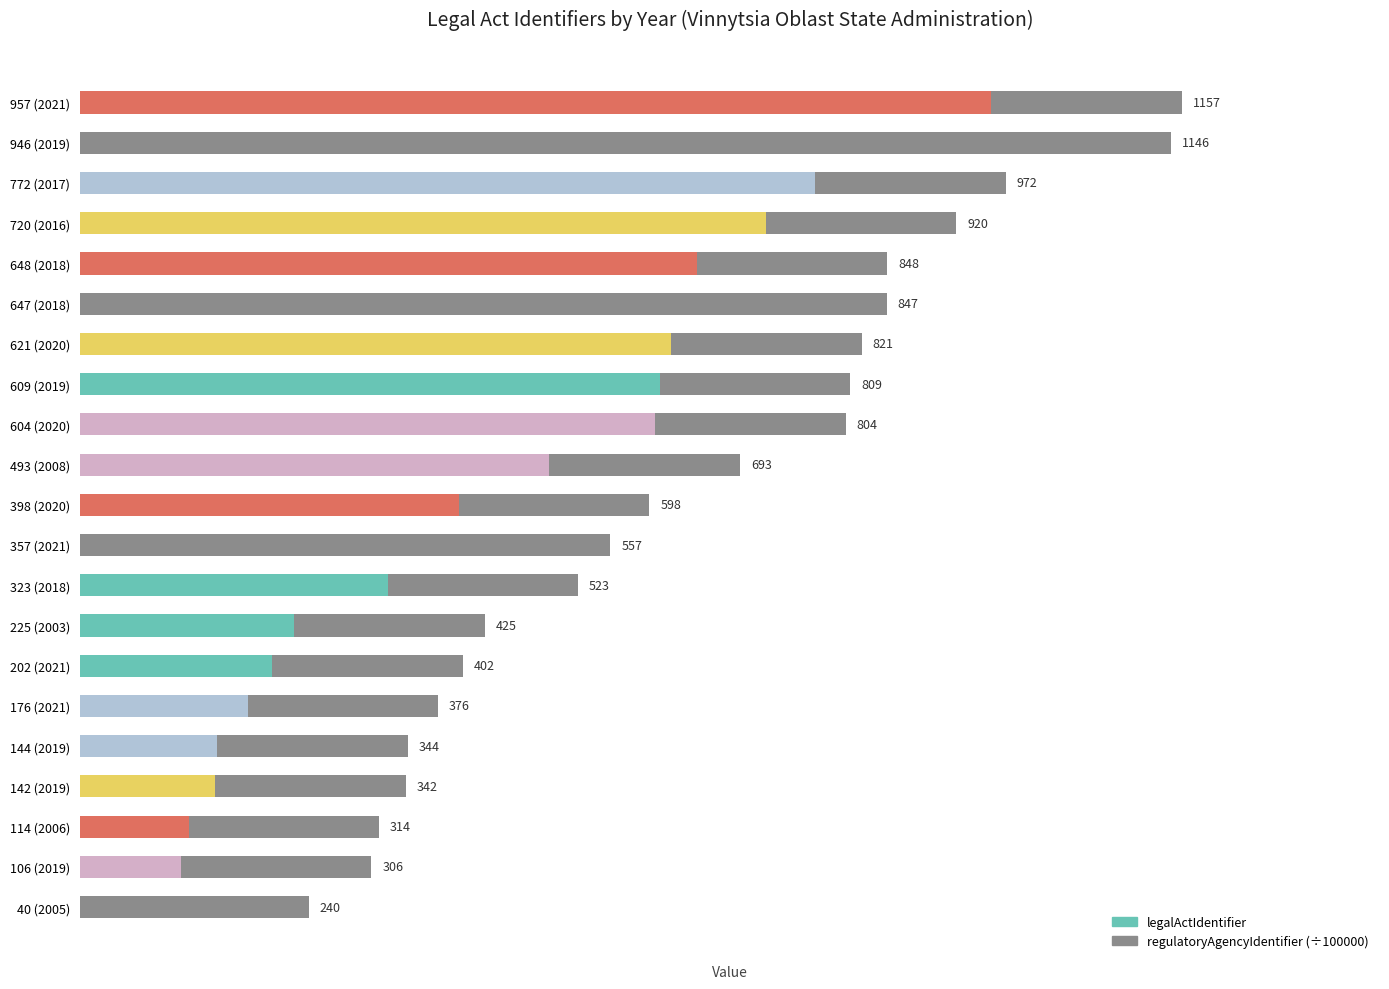

How many data points does each series have?

21